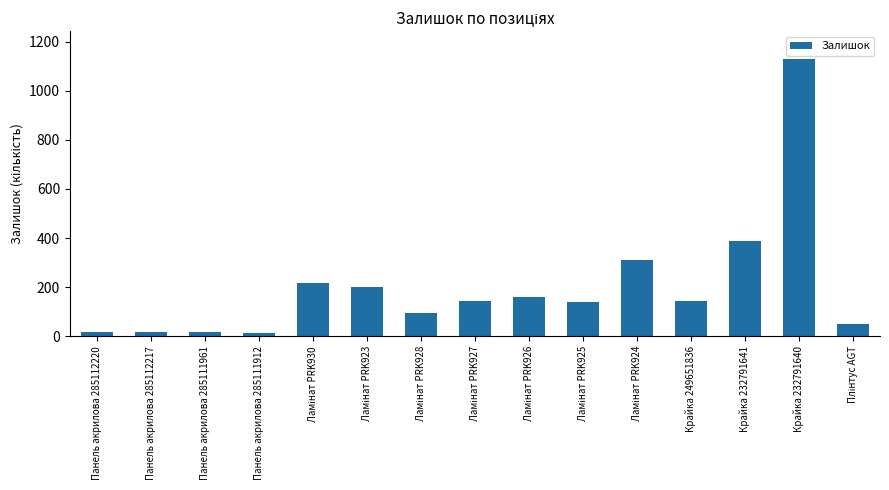

What is the value of the 15th bar from the left?

50